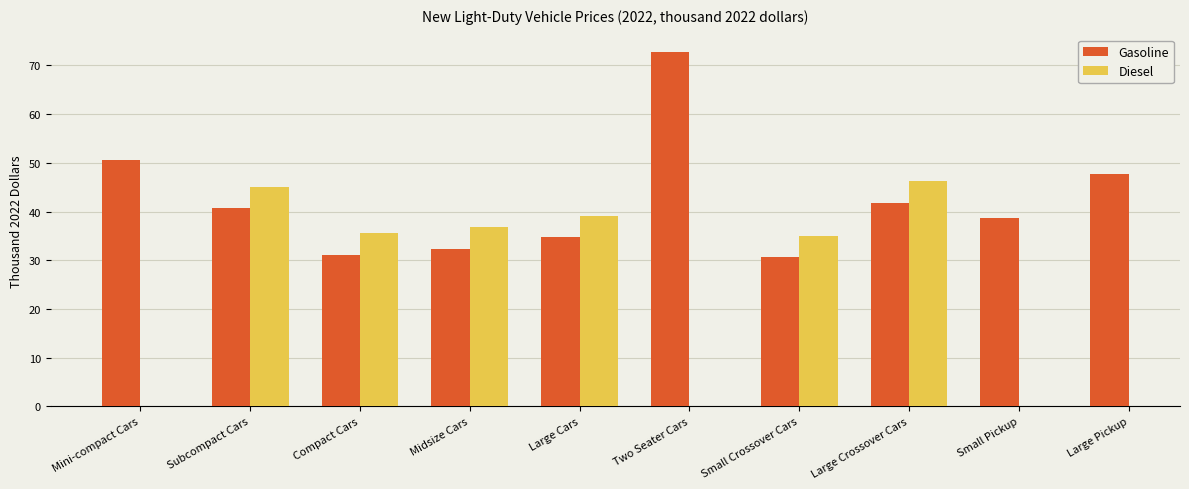

Read the Gasoline value at Mini-compact Cars.

50.7